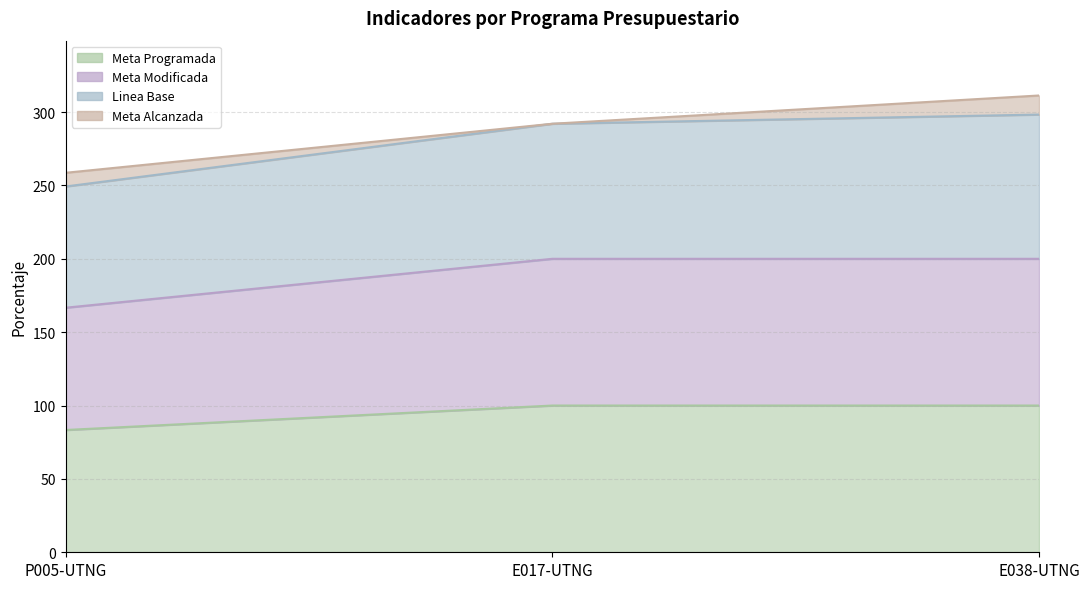

Is it true that Meta Modificada equals 63.0 at P005-UTNG?

False